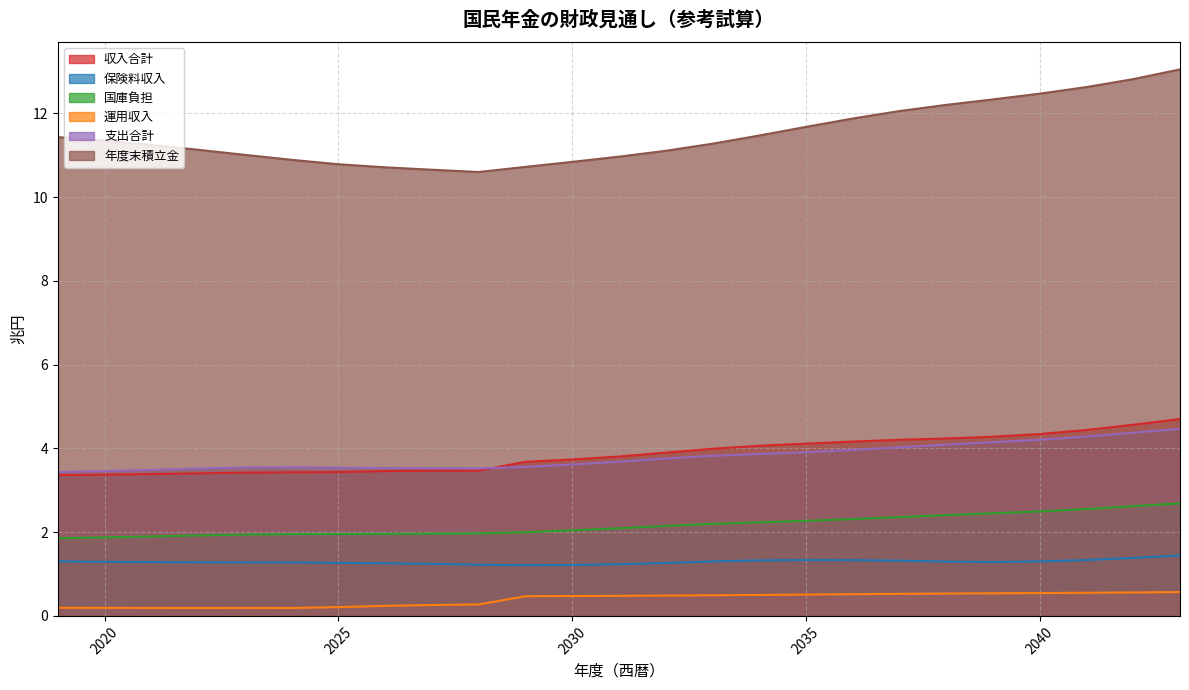

Reading right to left, extract all data points from this chart.

収入合計: 4.7	4.6	4.4	4.3	4.3	4.2	4.2	4.2	4.1	4.1	4.0	3.9	3.8	3.7	3.7	3.5	3.5	3.5	3.4	3.4	3.4	3.4	3.4	3.4	3.4
保険料収入: 1.4	1.4	1.3	1.3	1.3	1.3	1.3	1.3	1.3	1.3	1.3	1.3	1.2	1.2	1.2	1.2	1.2	1.3	1.3	1.3	1.3	1.3	1.3	1.3	1.3
国庫負担: 2.7	2.6	2.6	2.5	2.5	2.4	2.4	2.3	2.3	2.2	2.2	2.1	2.1	2.0	2.0	2.0	2.0	2.0	2.0	2.0	1.9	1.9	1.9	1.9	1.9
運用収入: 0.6	0.6	0.6	0.5	0.5	0.5	0.5	0.5	0.5	0.5	0.5	0.5	0.5	0.5	0.5	0.3	0.3	0.2	0.2	0.2	0.2	0.2	0.2	0.2	0.2
支出合計: 4.5	4.4	4.3	4.2	4.1	4.1	4.0	4.0	3.9	3.9	3.8	3.8	3.7	3.6	3.6	3.5	3.5	3.5	3.5	3.5	3.5	3.5	3.5	3.5	3.4
年度末積立金: 13.1	12.8	12.6	12.5	12.3	12.2	12.1	11.9	11.7	11.5	11.3	11.1	11.0	10.8	10.7	10.6	10.7	10.7	10.8	10.9	11.0	11.1	11.3	11.4	11.4